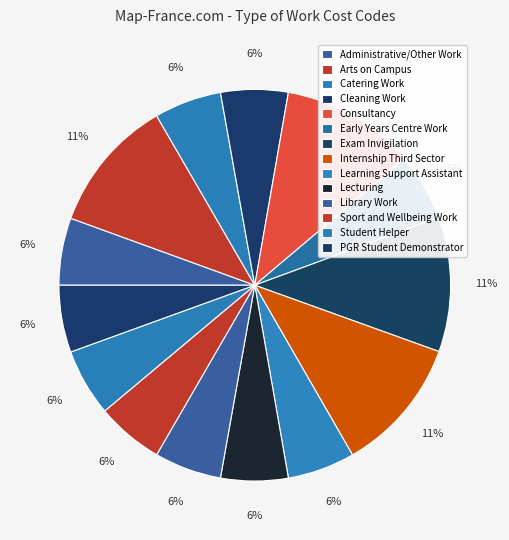

The Consultancy slice represents 1% of the pie. True or false?

False